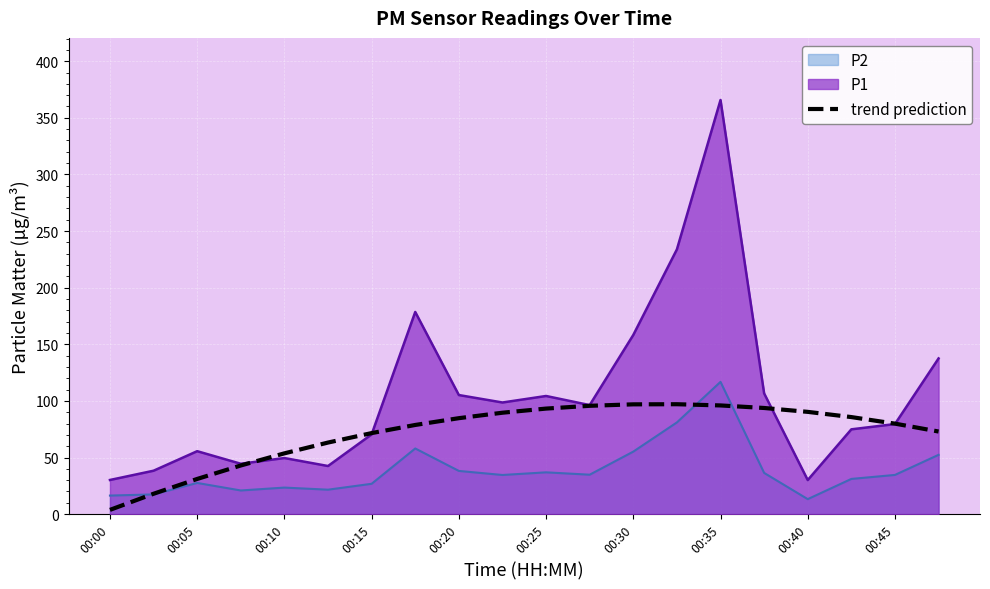

How many lines are shown in the chart?

3